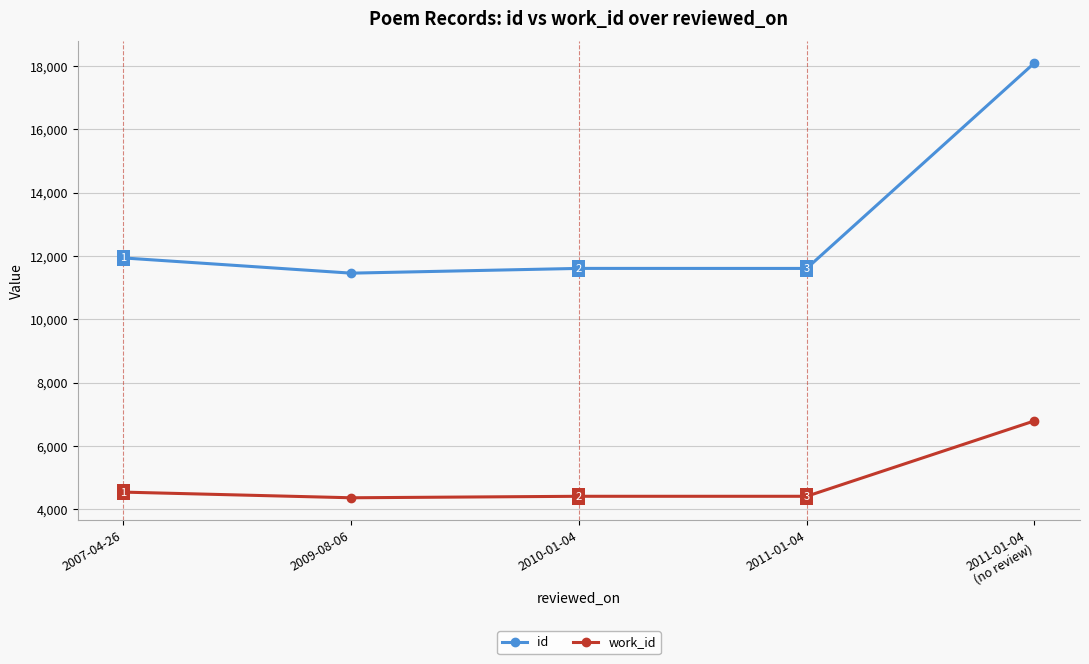

How many interior local peaks does the id series have?

1